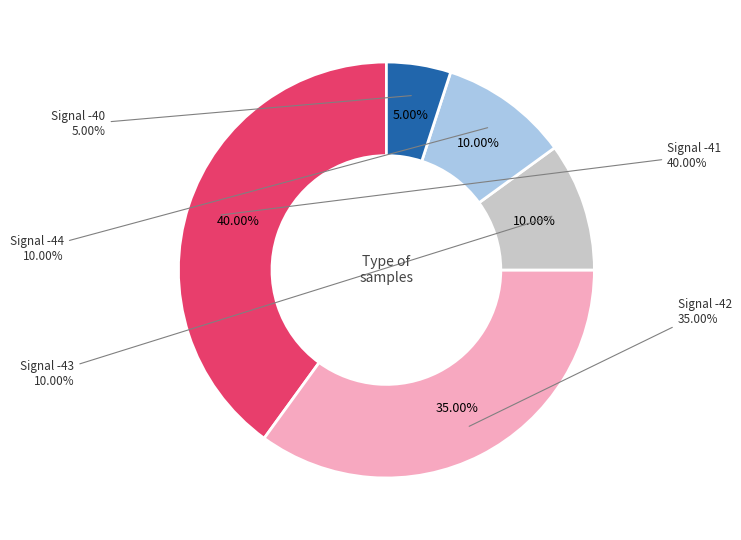

Is 38 the majority of the pie?

No